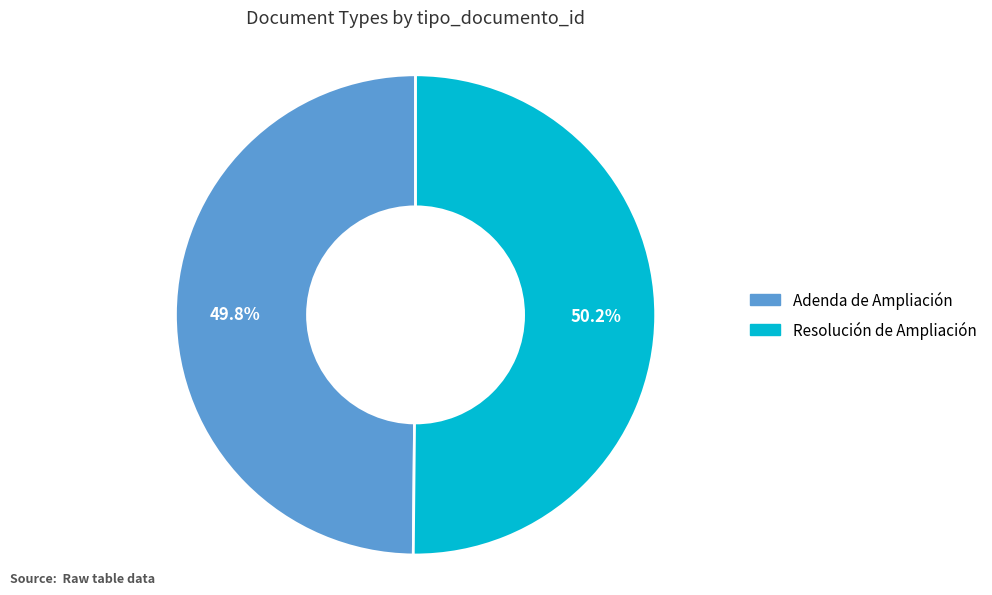

To the nearest percent, what is the average slice percentage?

50%